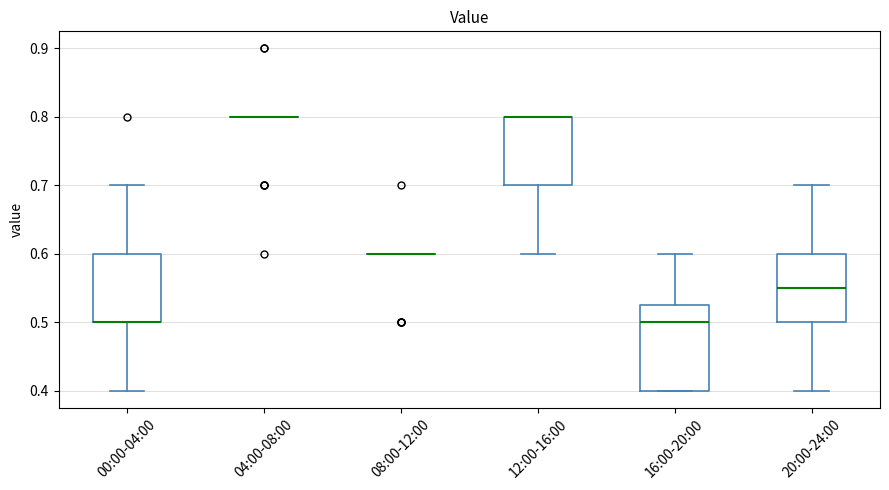

Where is the upper edge of the box for 00:00-04:00 on the y-axis? The values are not printed on the chart, so give them approximately, as read against the axis.

0.60